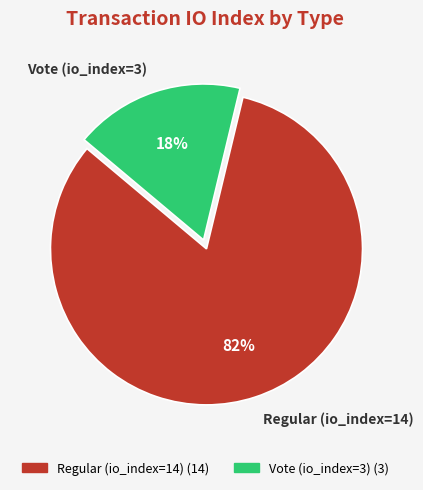

Do Vote (io_index=3) and Regular (io_index=14) together represent more than half of the pie?

Yes